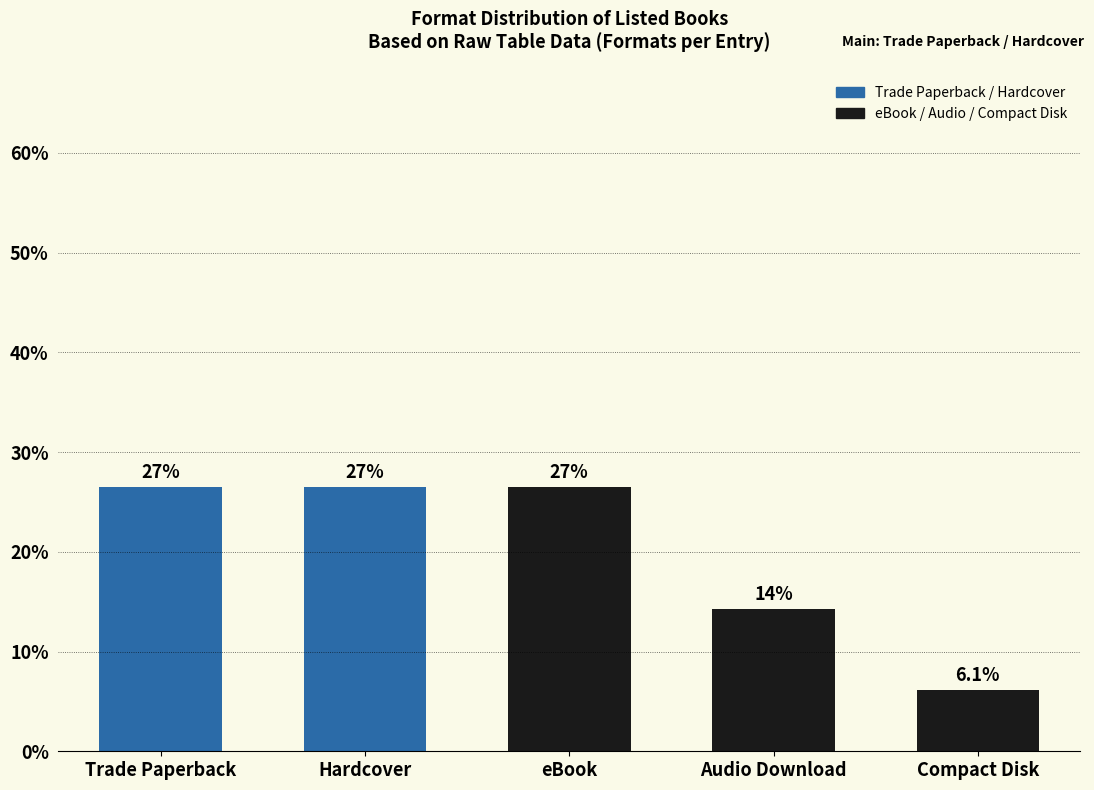

Does the chart contain any negative values?

No